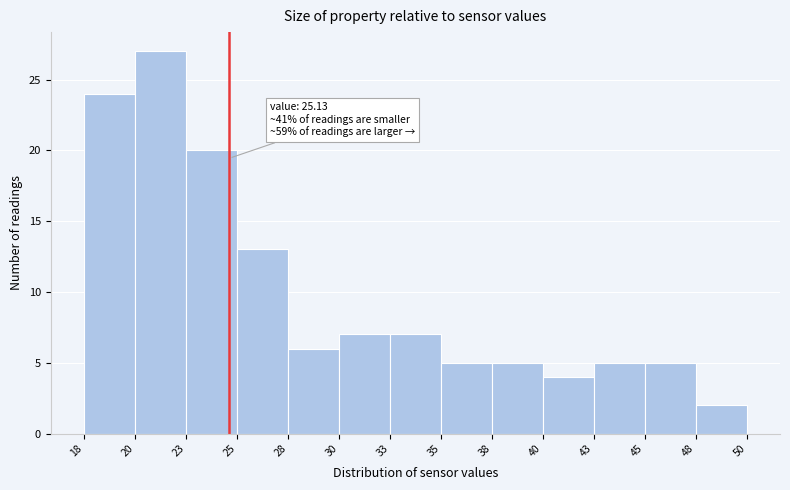

Reading right to left, list all the values displayed in this chart.

48=2	45=5	43=5	40=4	38=5	35=5	33=7	30=7	28=6	25=13	23=20	20=27	18=24